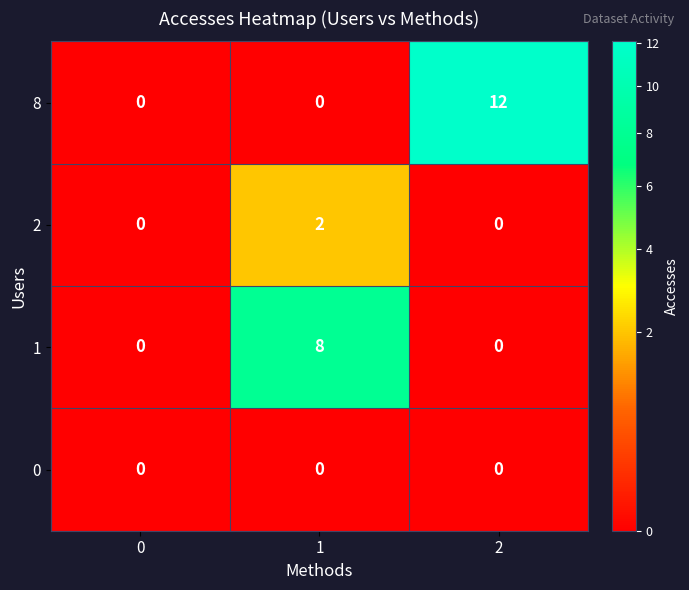

List the series in order of their peak value, highest first.

8, 1, 2, 0